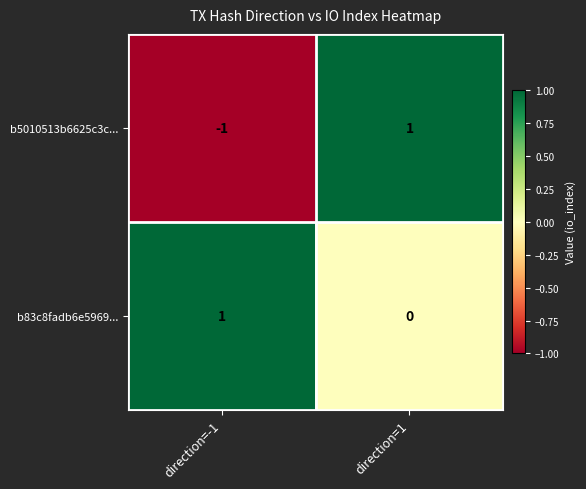

At which category is the sum across all series the highest?

direction=1